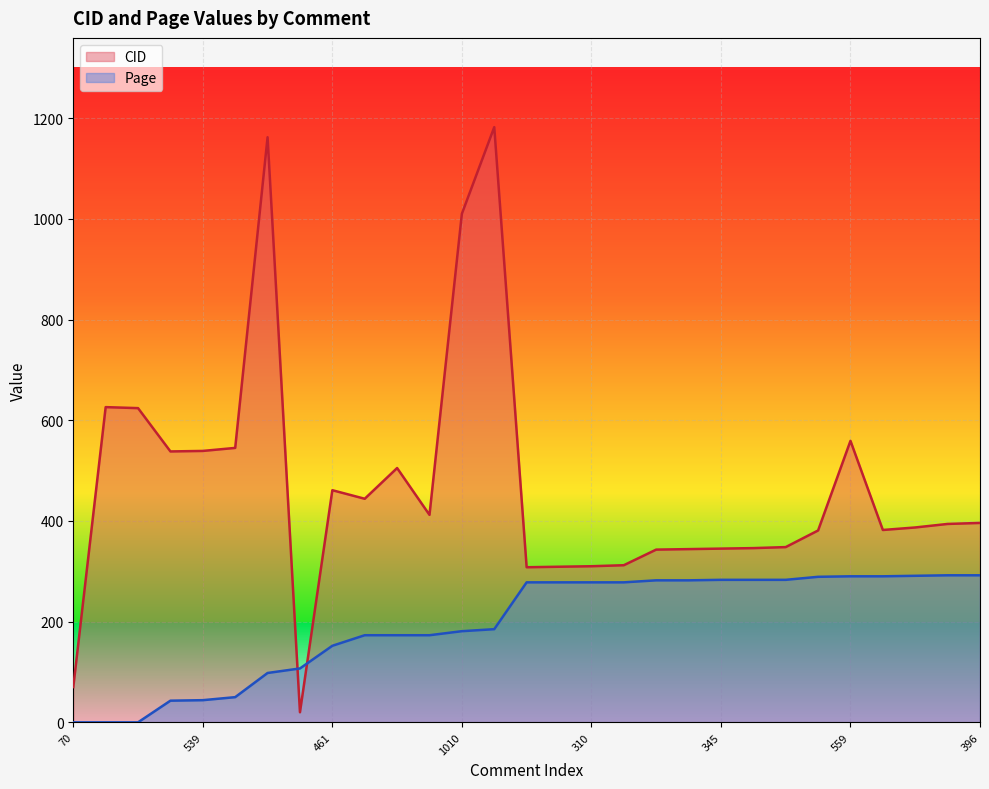

At which label does CID first exceed 394?

626